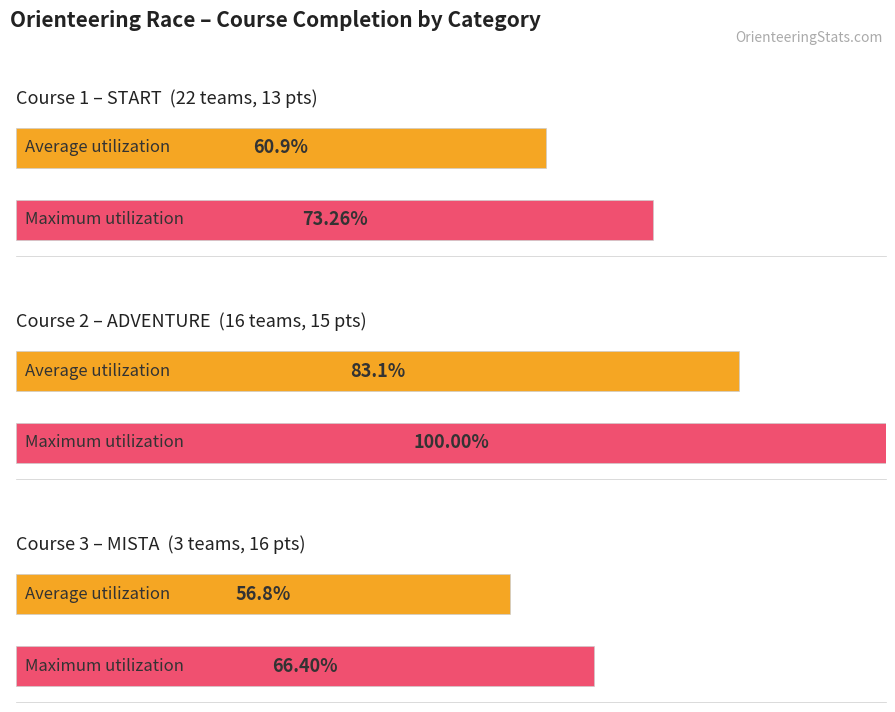

What is the value of the Avg Points per Course bar at the 2nd from the left?

15